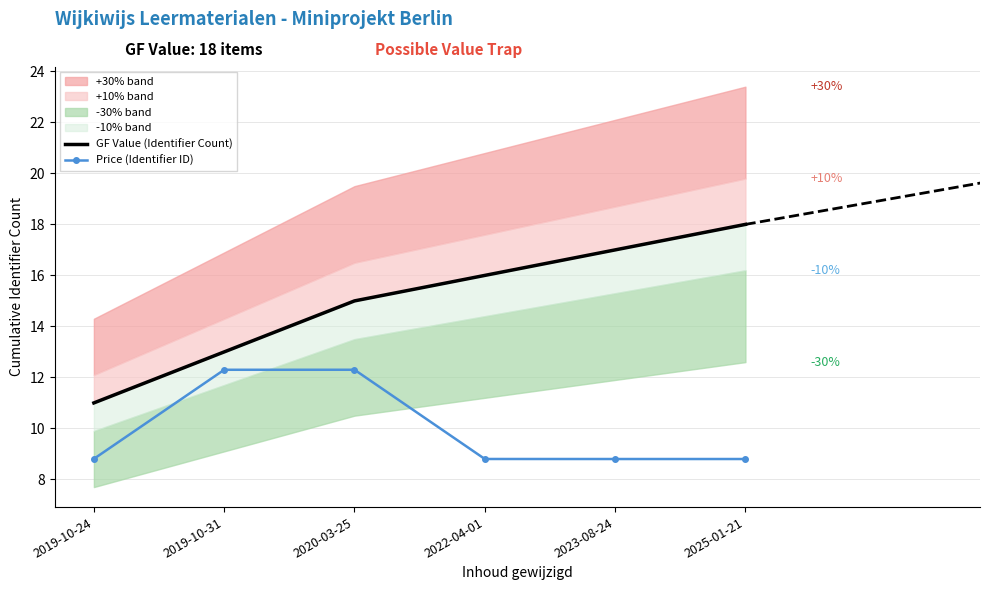

Is it true that Price (Identifier ID) equals 8.8 at 2023-08-24?

True